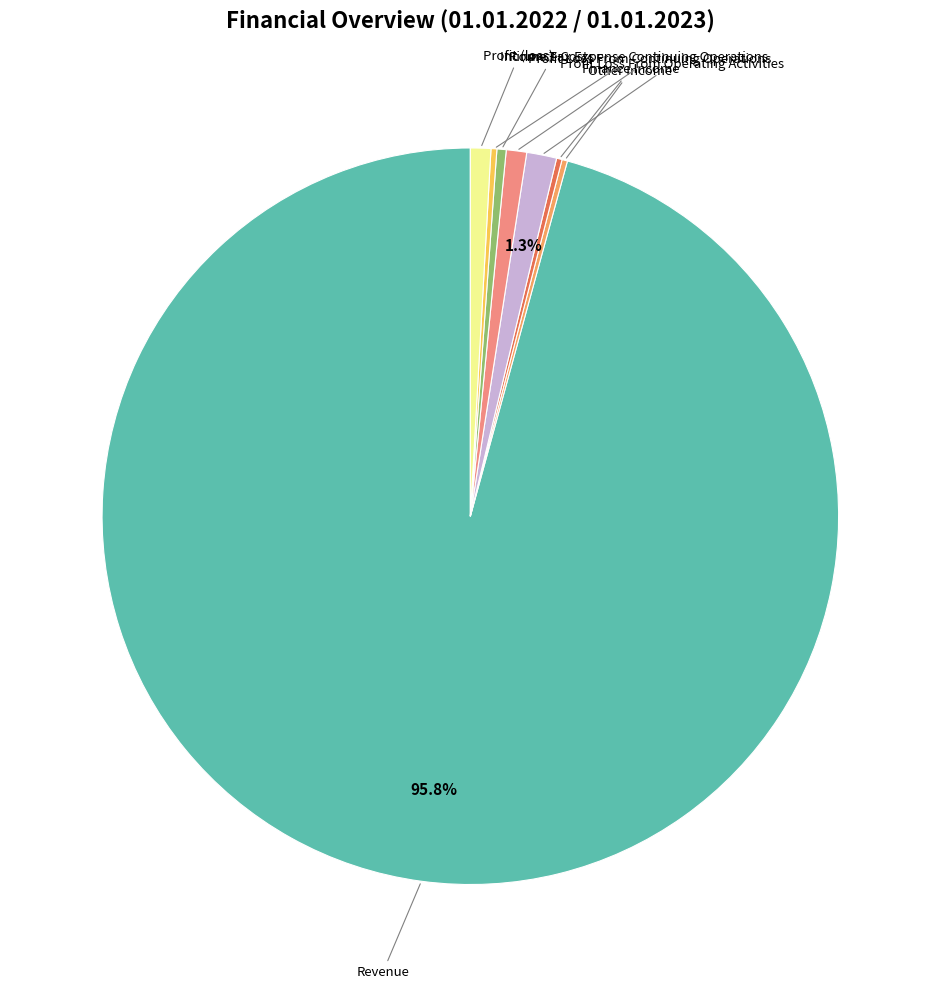

Which category has the biggest portion of the pie?

Revenue